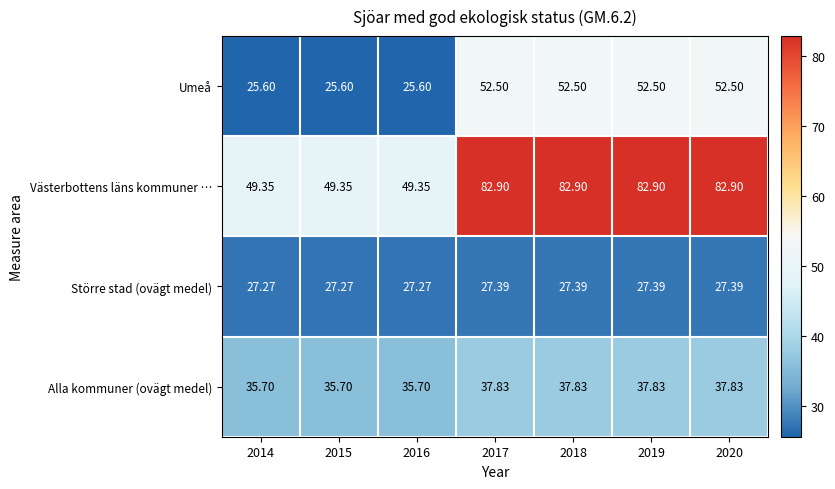

How many values in the Alla kommuner (ovägt medel) series exceed 37?

4